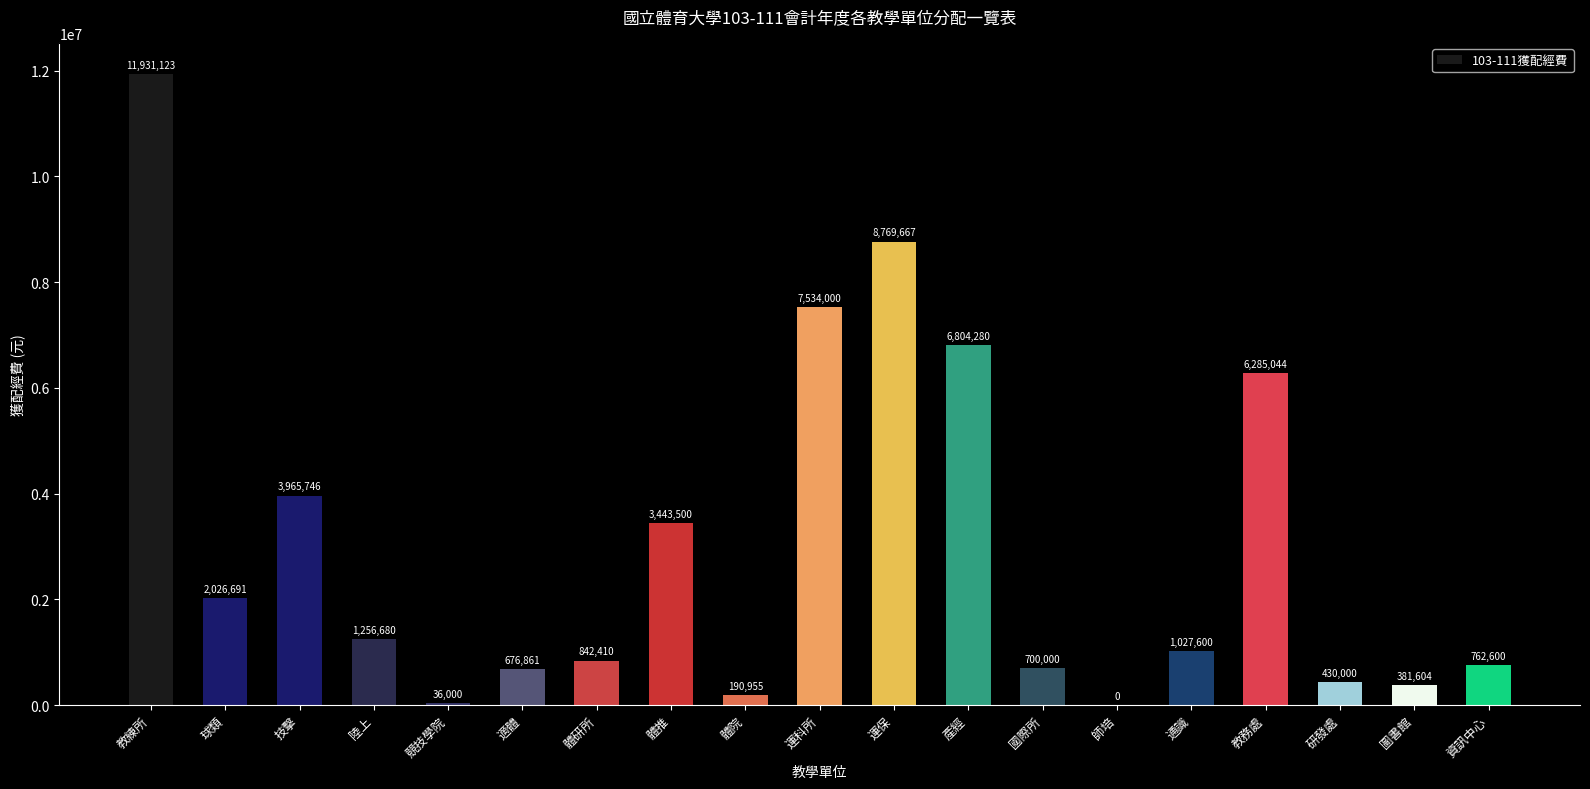

What is the change in value from 運科所 to 通識?

-6506400